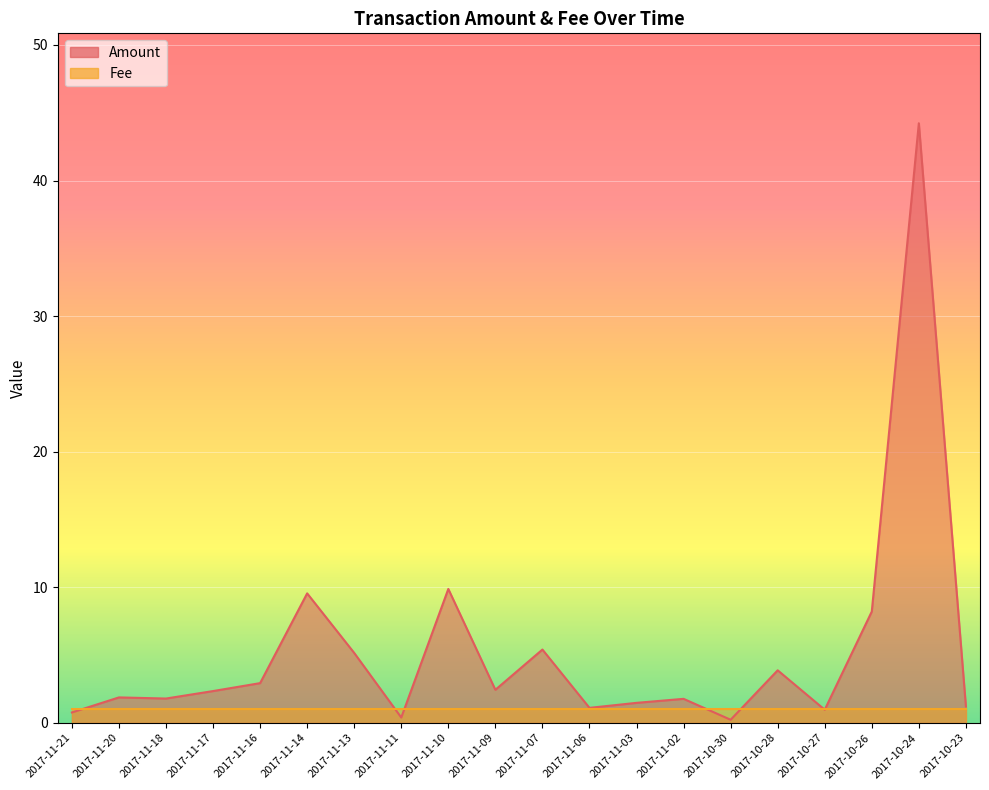

What is the change in value from 2017-10-26 to 2017-10-23?

-7.0